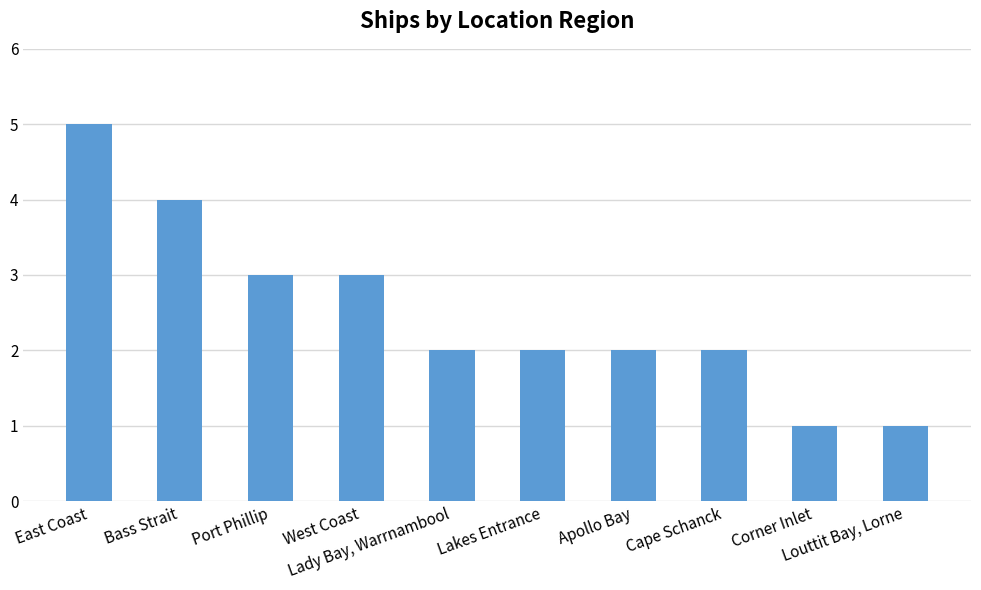

What is the greatest value displayed?

5